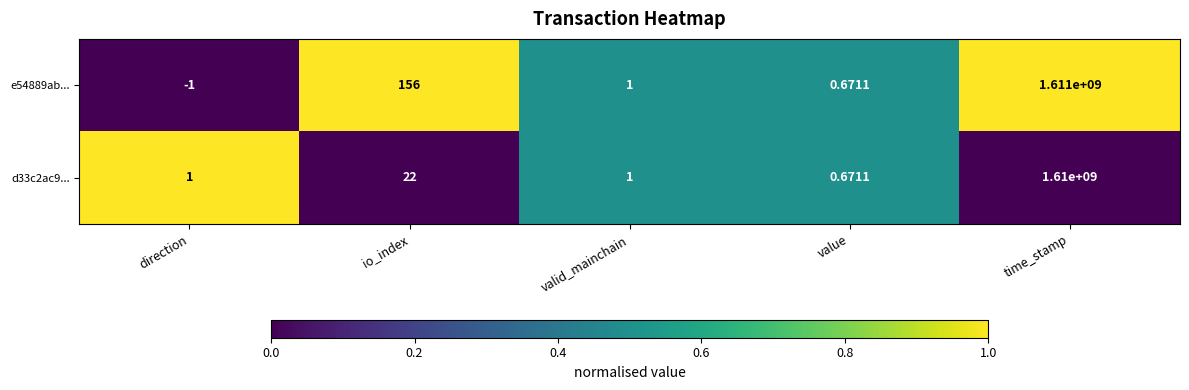

At which category is the sum across all series the highest?

time_stamp